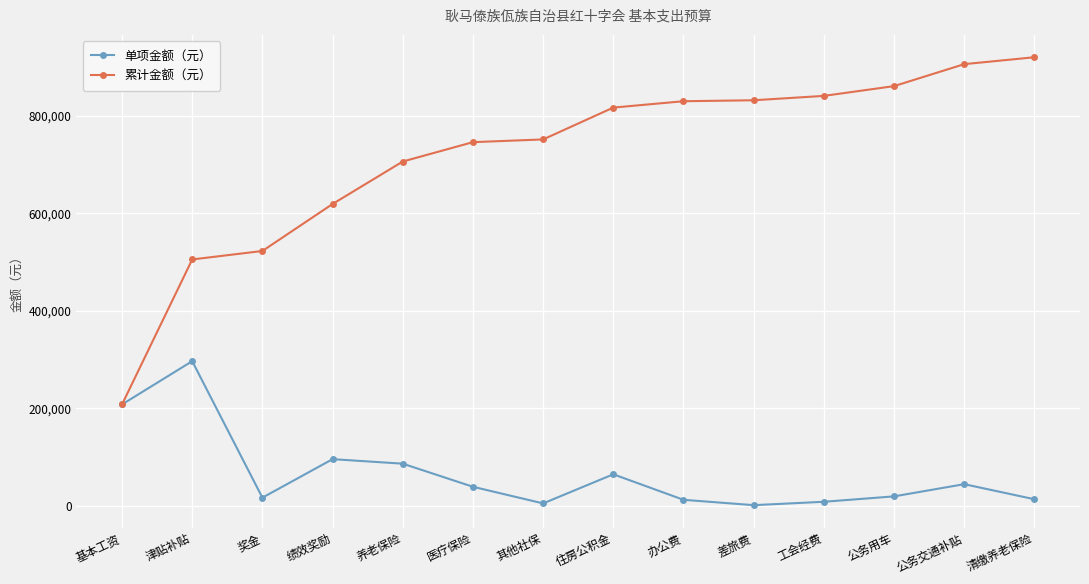

What is the maximum value shown in the chart?

919439.6